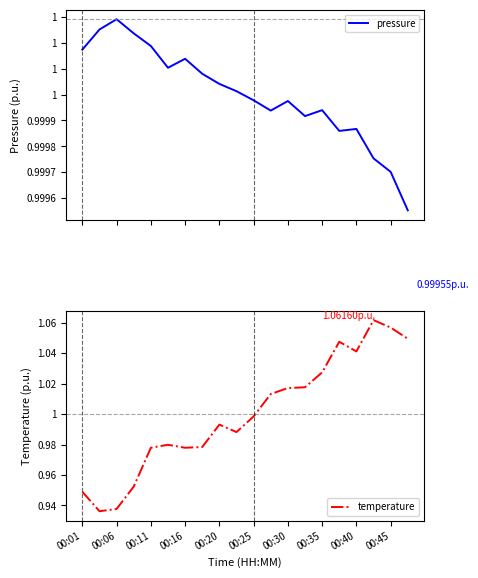

Is it true that temperature equals 1.6 at 00:16?

False